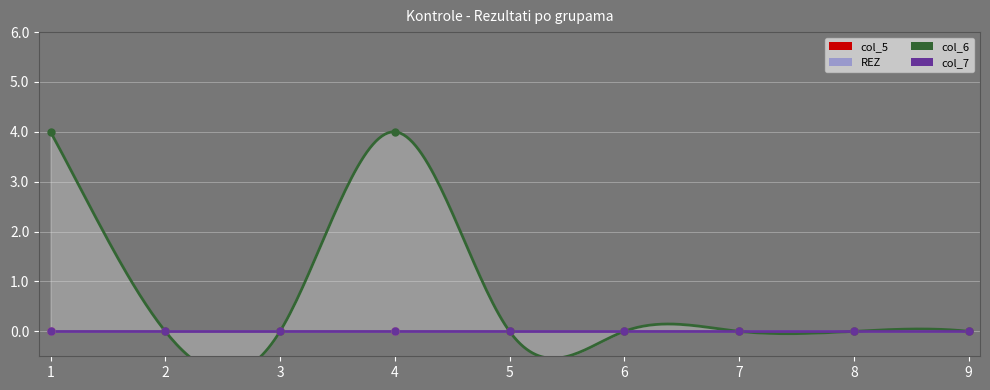

Which series has the widest spread of Y values?

col_6